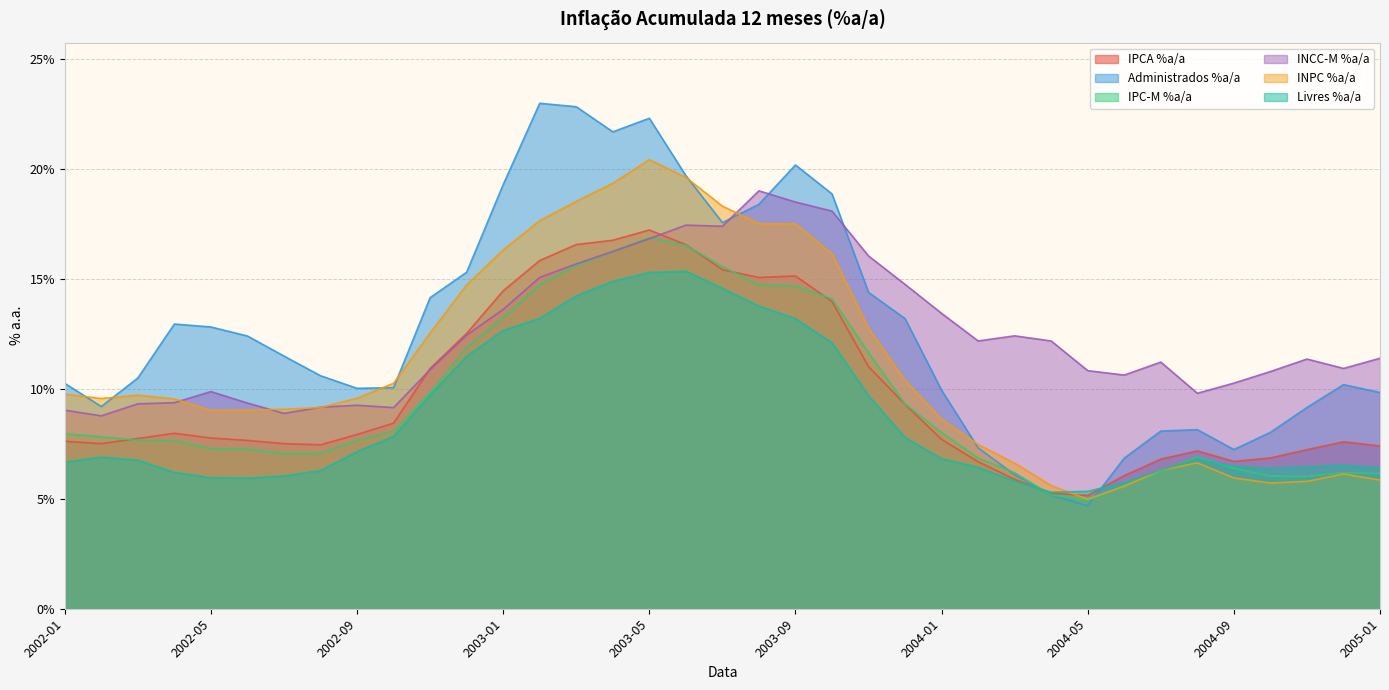

True or false: IPC-M %a/a has a value of 0.0 at 2004-07.

False